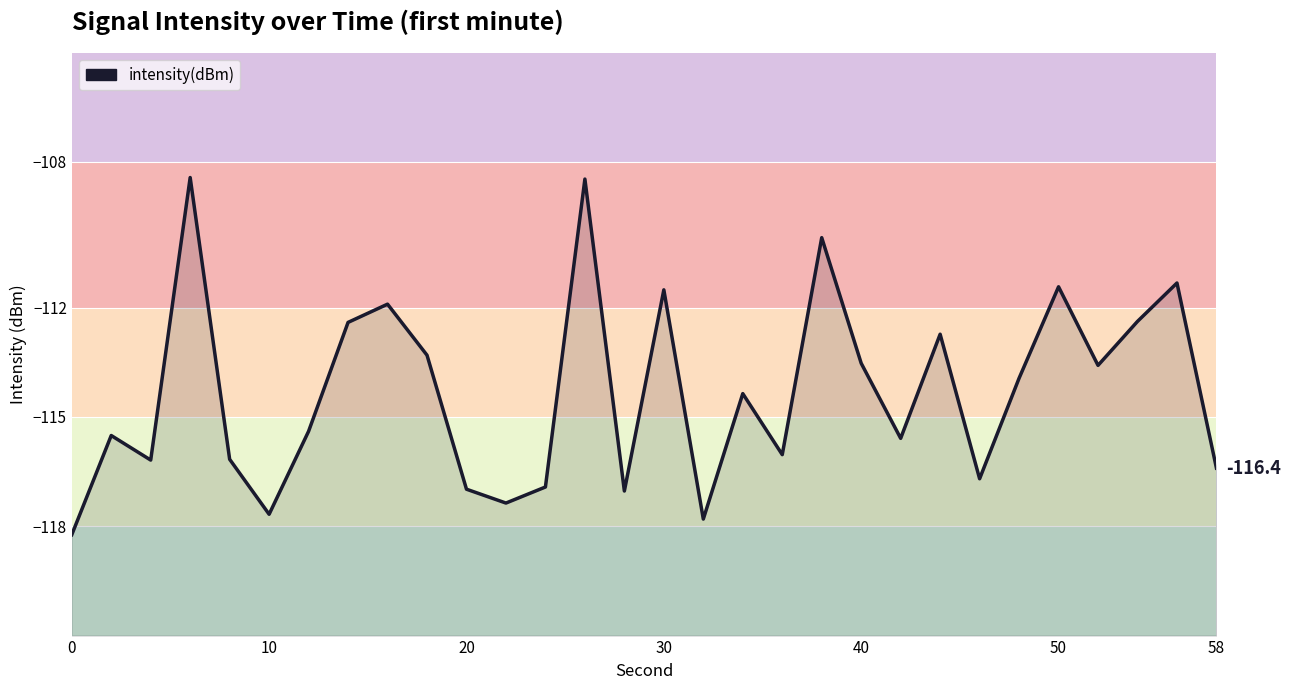

Does the chart have visible grid lines?

No